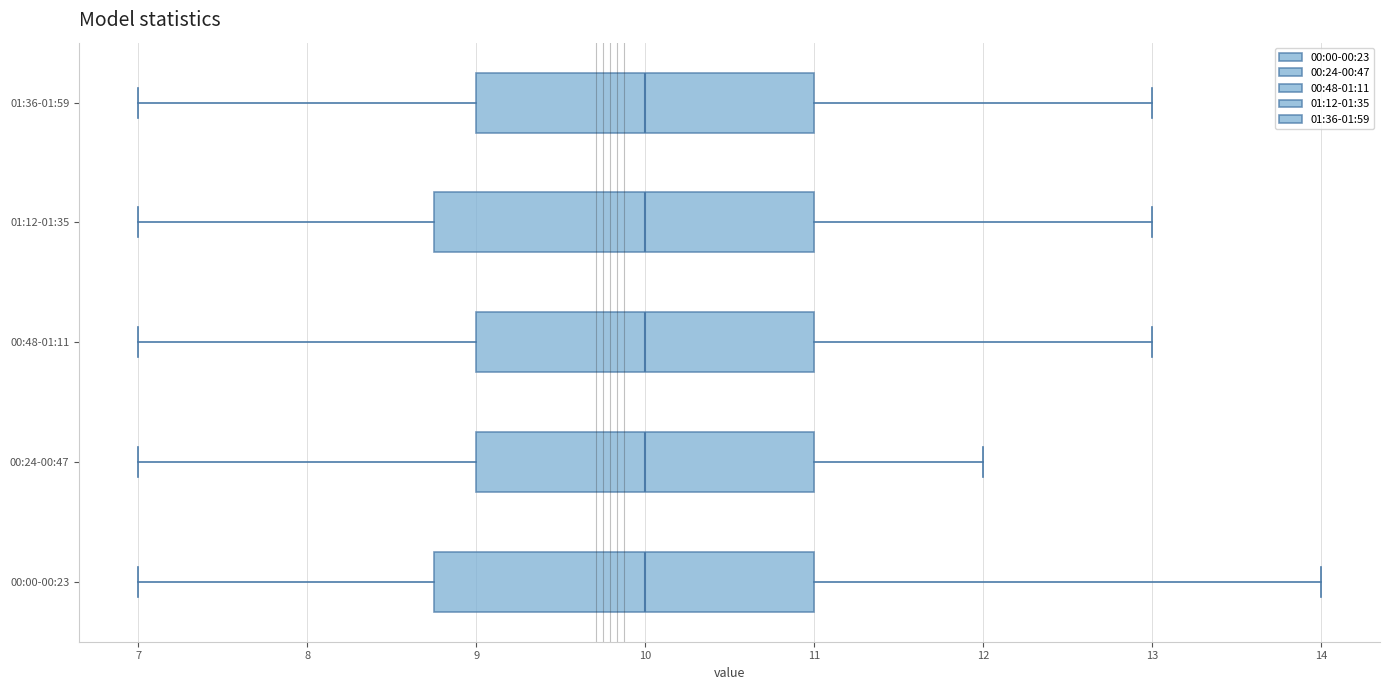

Reading bottom to top, transcribe this box plot: for each box, give where its median line is, the range the box spans, and where its two whiskers end, as read against the x-axis. The values are not printed on the chart, so give them approximately, as read against the axis.

00:00-00:23: median 10.0, box 8.8 to 11.0, whiskers 7.0 to 14.0
00:24-00:47: median 10.0, box 9.0 to 11.0, whiskers 7.0 to 12.0
00:48-01:11: median 10.0, box 9.0 to 11.0, whiskers 7.0 to 13.0
01:12-01:35: median 10.0, box 8.8 to 11.0, whiskers 7.0 to 13.0
01:36-01:59: median 10.0, box 9.0 to 11.0, whiskers 7.0 to 13.0